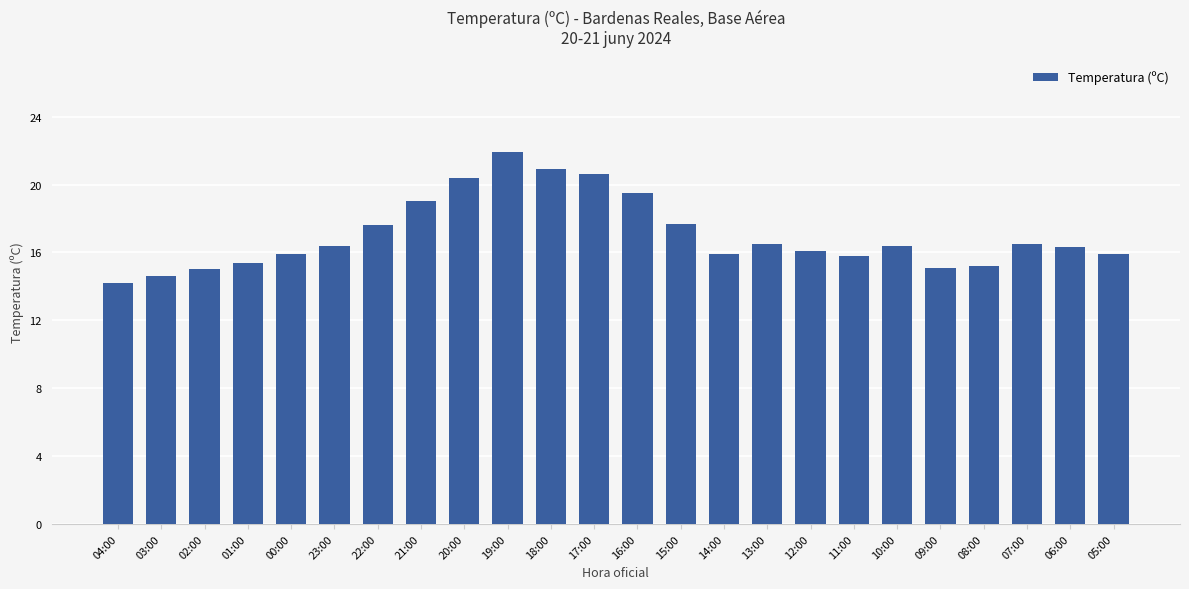

Read the value at 09:00.

15.1